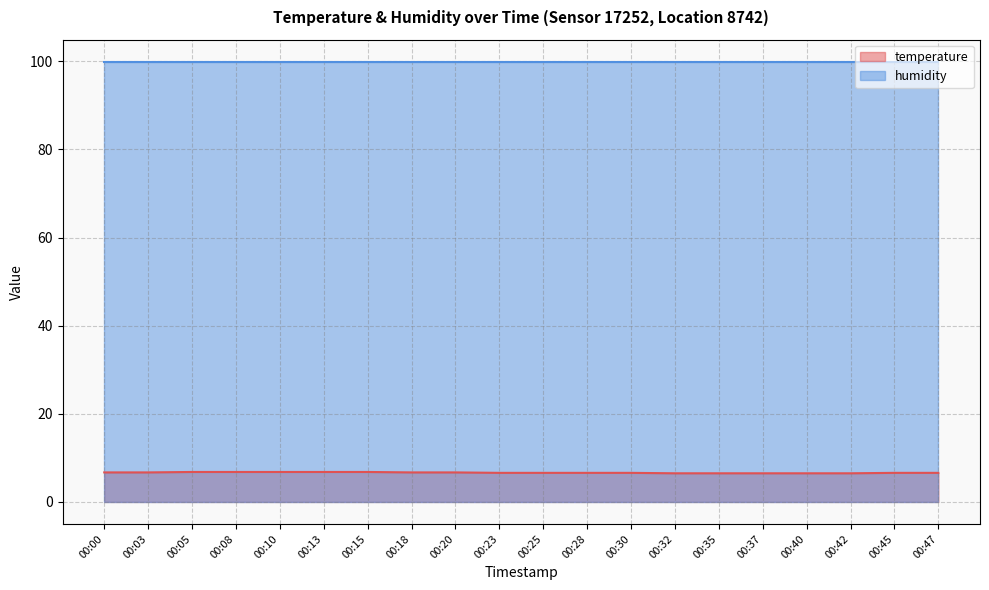

What is the minimum value for temperature?

6.5